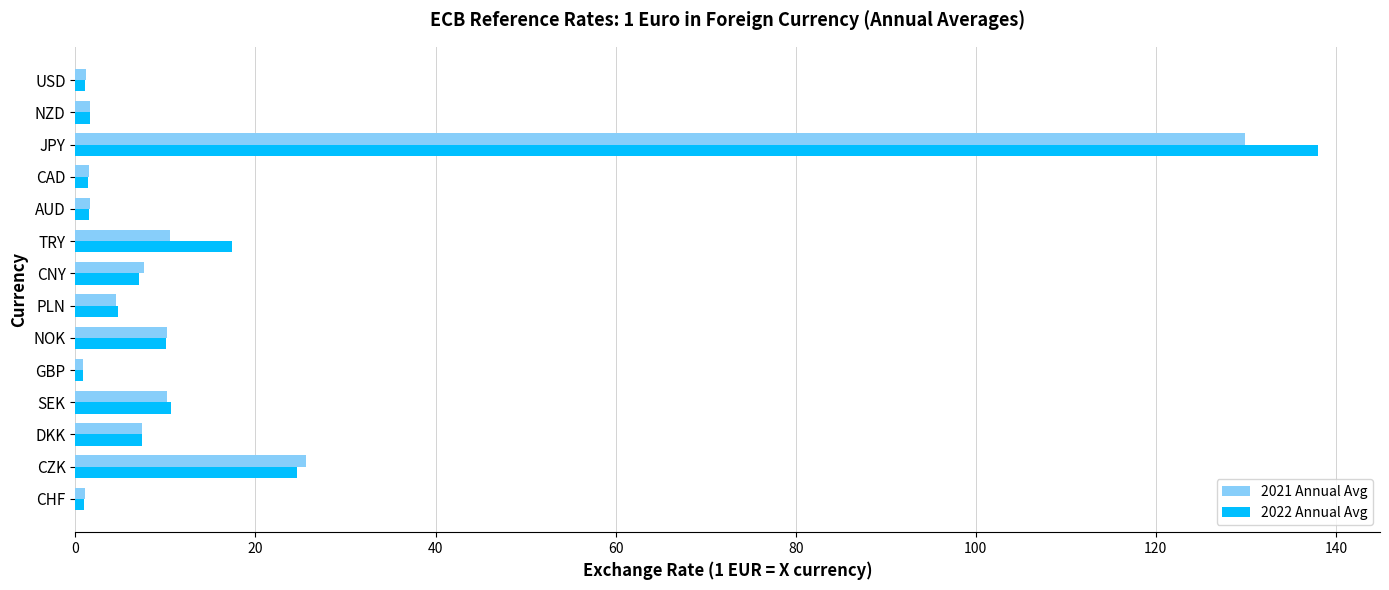

At which label is 2022 Annual Avg closest to 69?

CZK